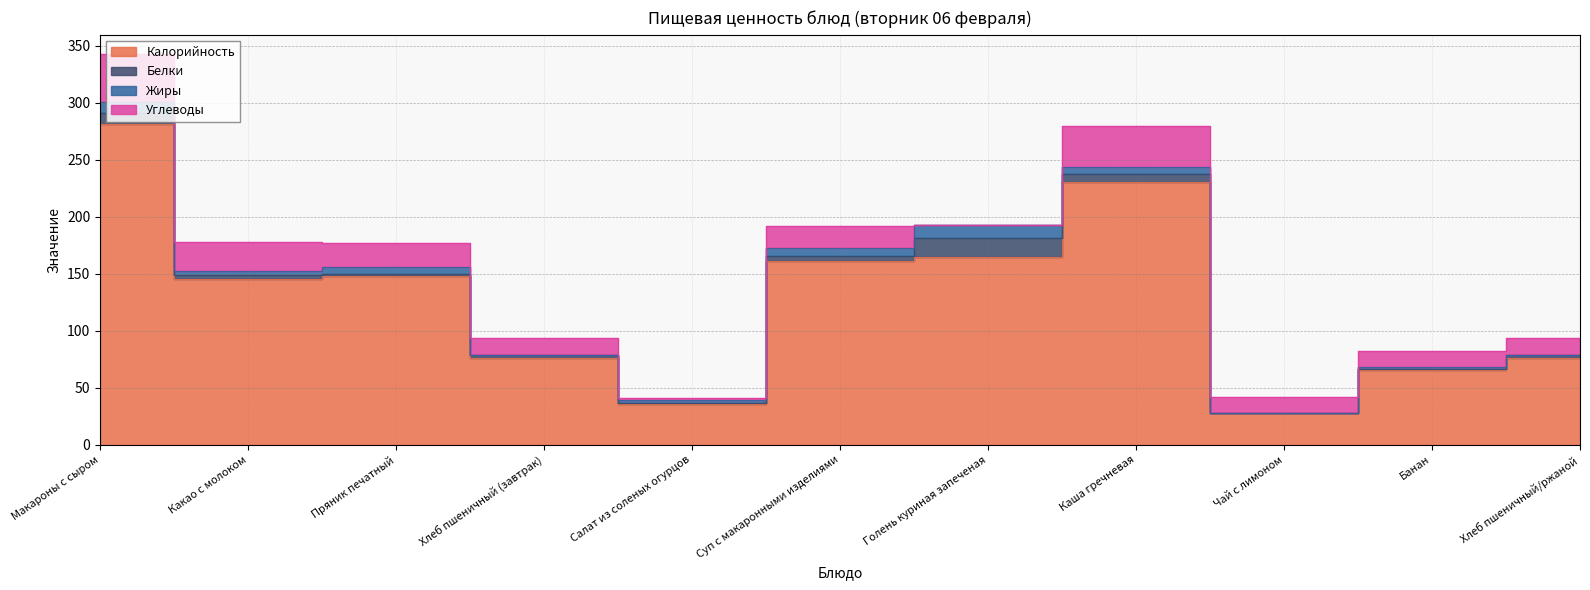

How many lines are shown in the chart?

4